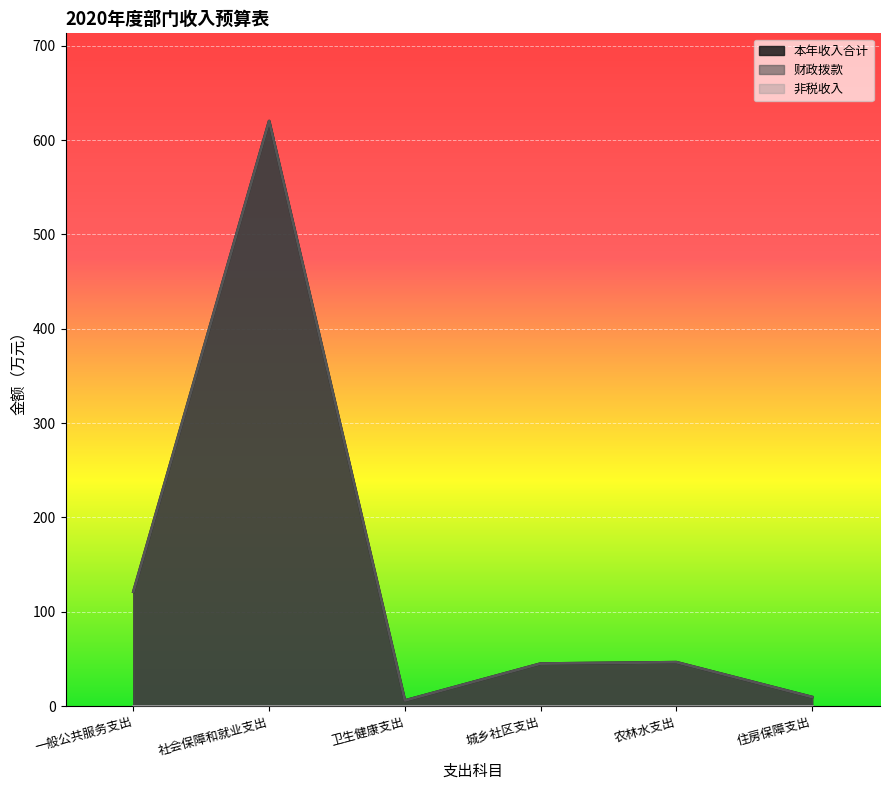

True or false: 本年收入合计 and 财政拨款 intersect in this chart.

False